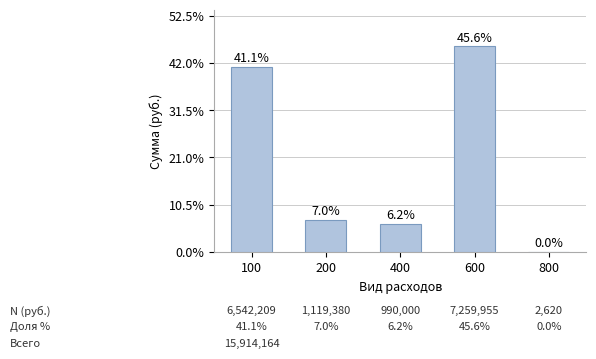

The chart shows a value of 2618038.2 at 100. True or false?

False